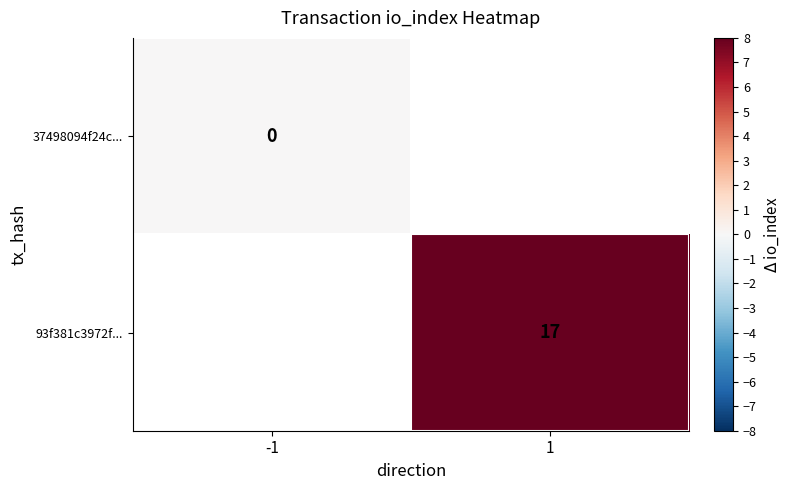

The 93f381c3972f... series shows 17 at 1. True or false?

True